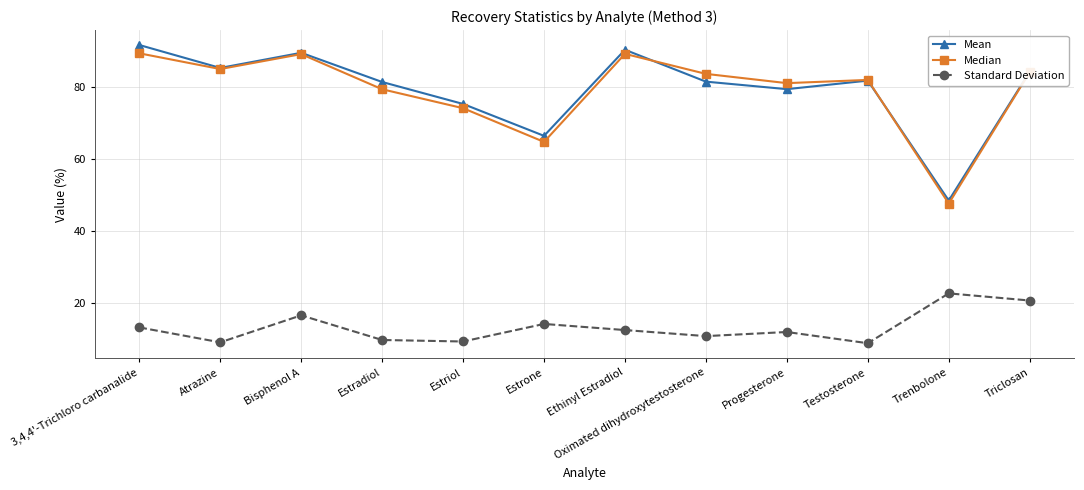

True or false: Mean and Median cross at least once.

True